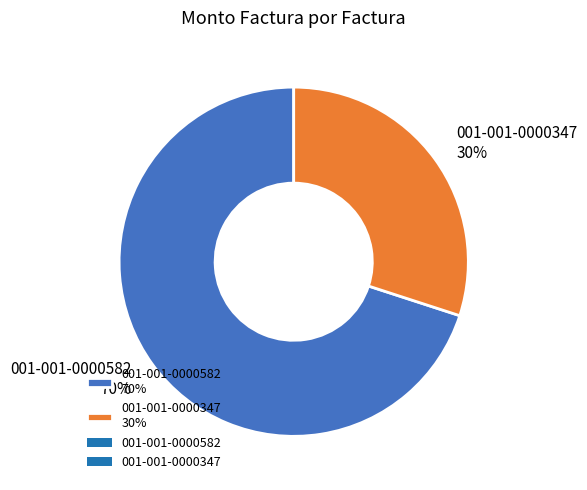

To the nearest percent, what portion does 001-001-0000347 represent?

30%